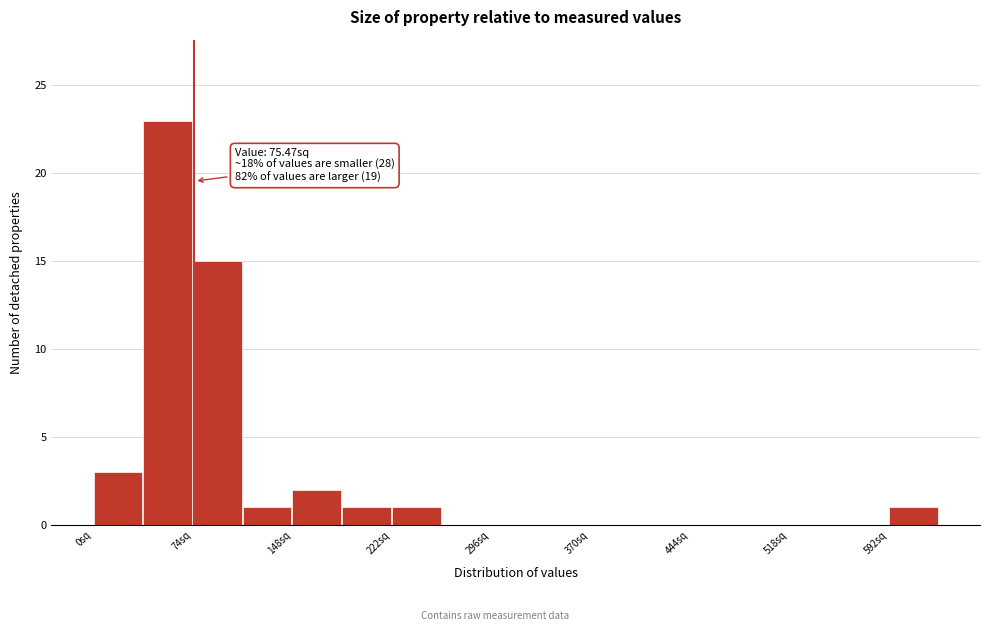

Around what value on the x-axis is the tallest bar? Give the approximate position of its centre, as read against the axis.

60